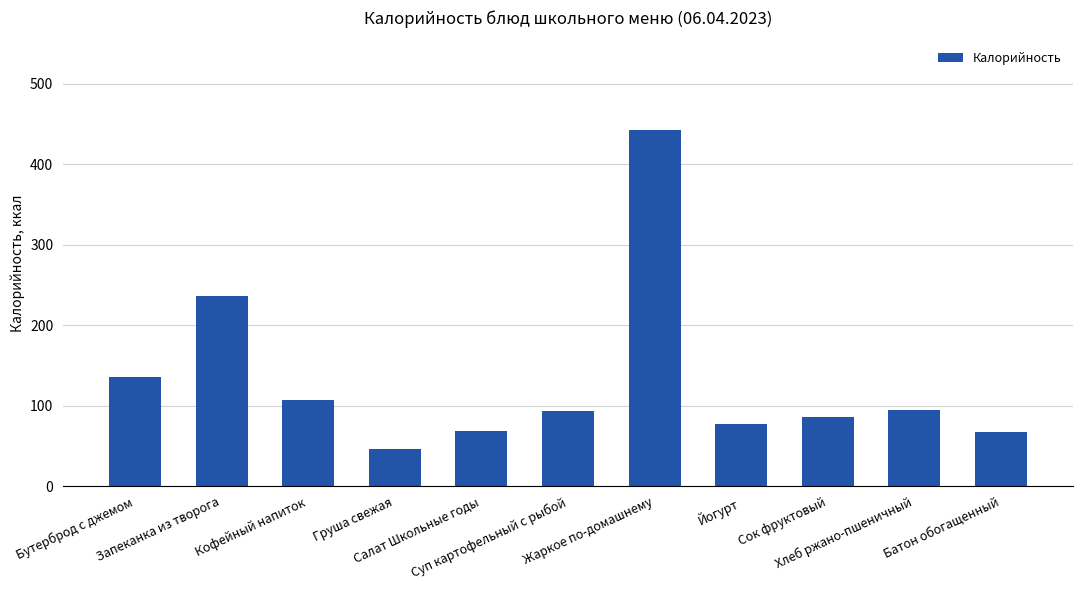

The chart shows a value of 723.4 at Жаркое по-домашнему. True or false?

False